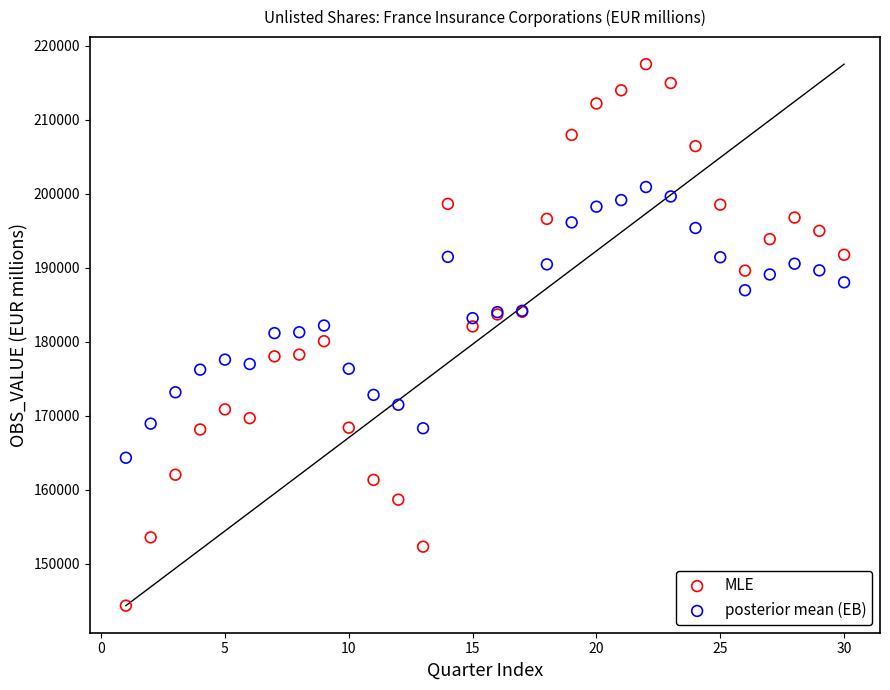

Which series has the largest Y range (max minus min)?

MLE